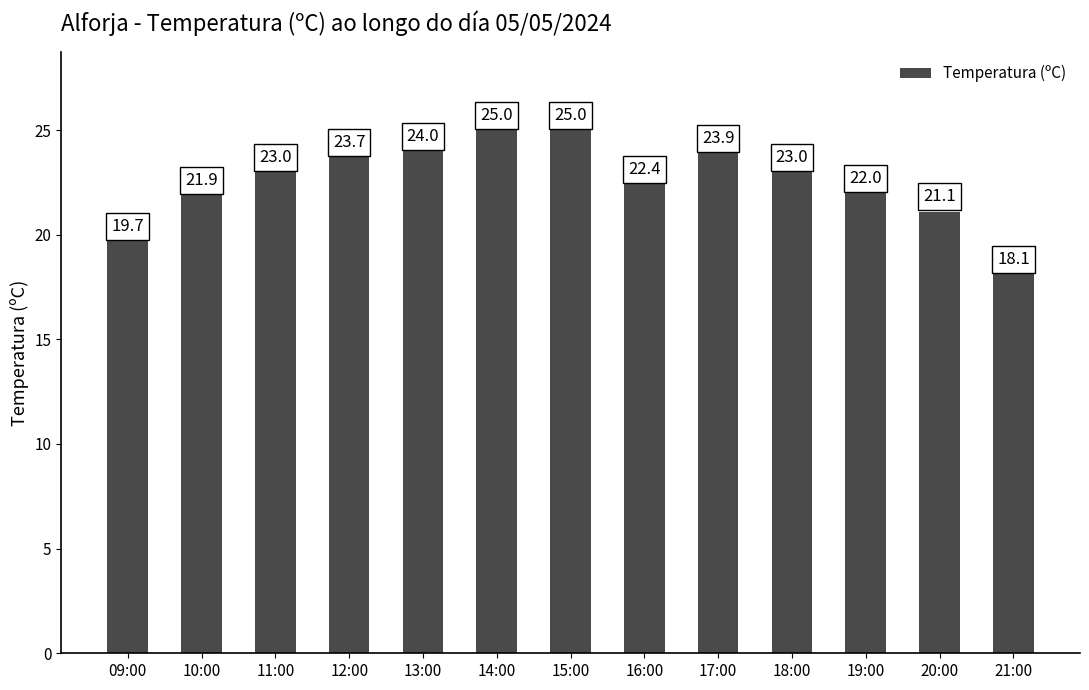

What is the label of the 11th bar from the left?

19:00